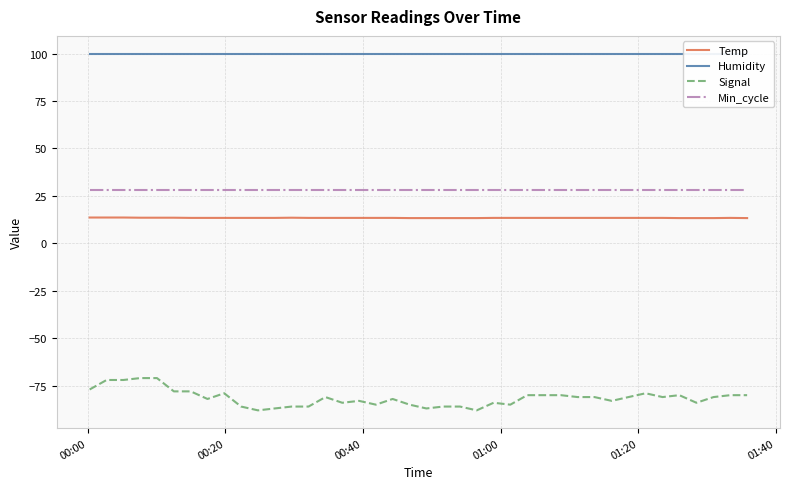

True or false: Min_cycle and Temp cross at least once.

False